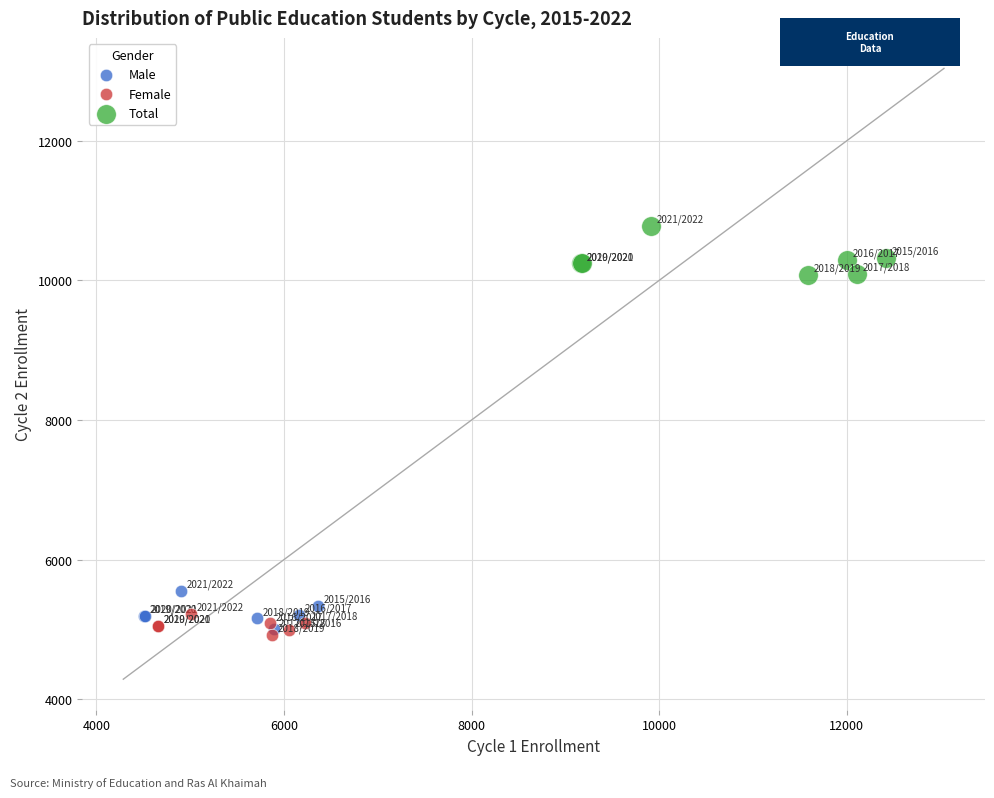

Which series contains the highest Y value?

Total